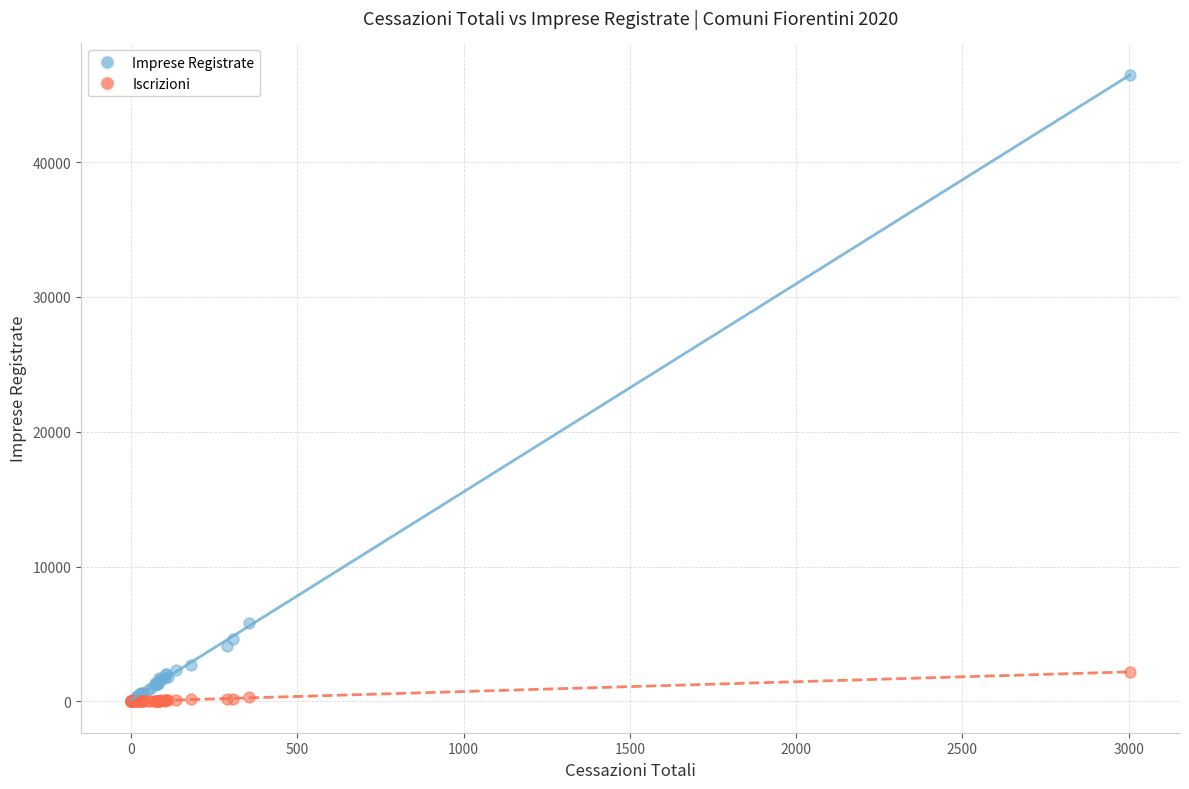

Which series reaches the maximum Y coordinate?

Imprese Registrate